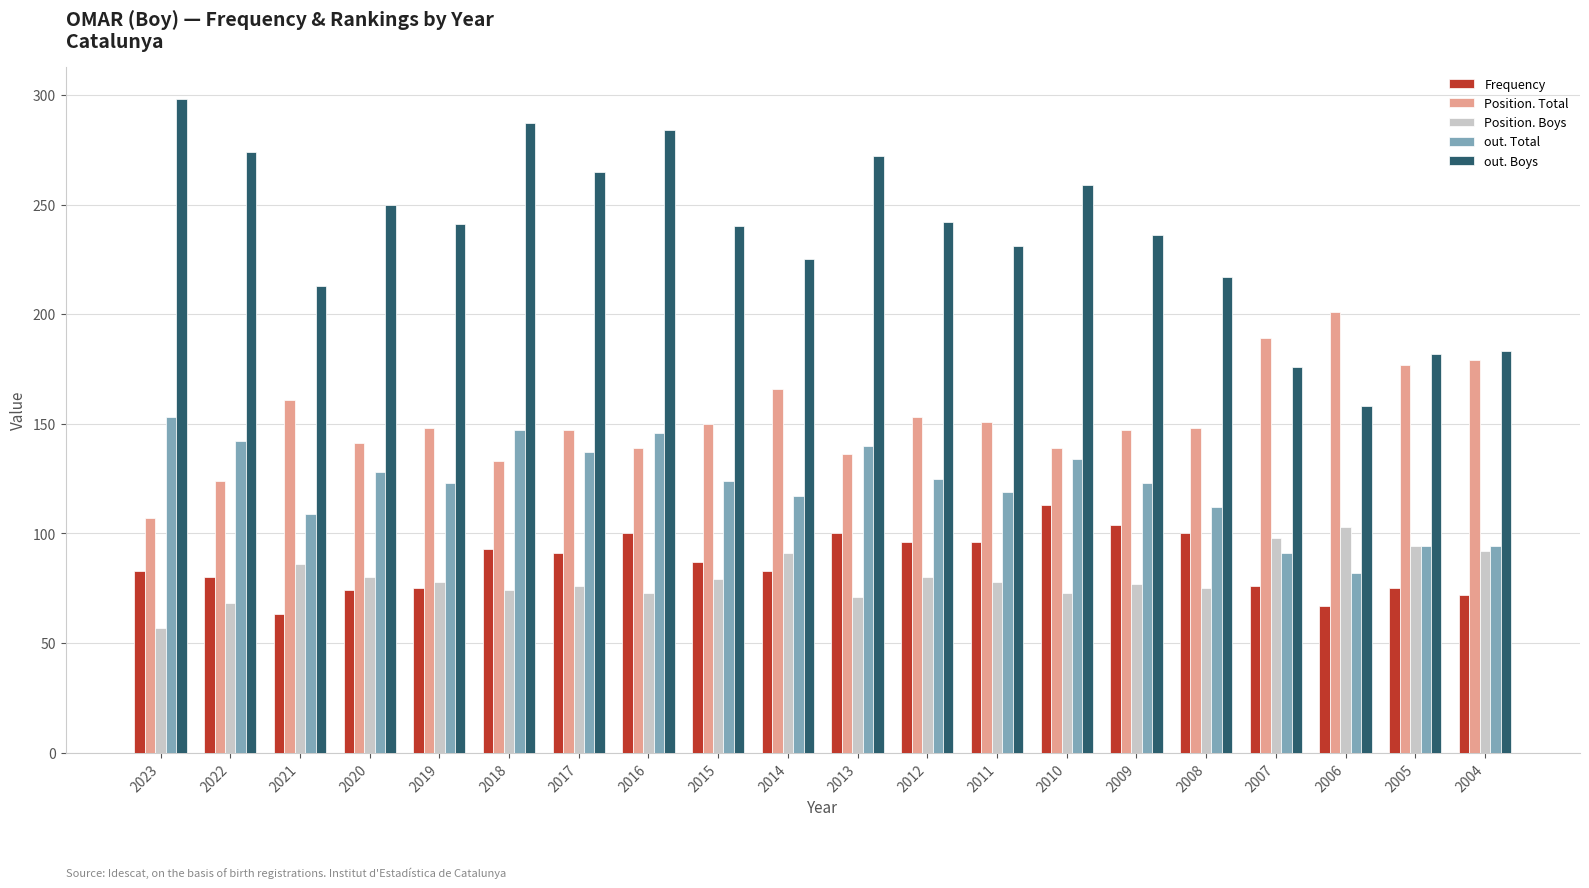

Where does the Frequency series first go above 87?

2018